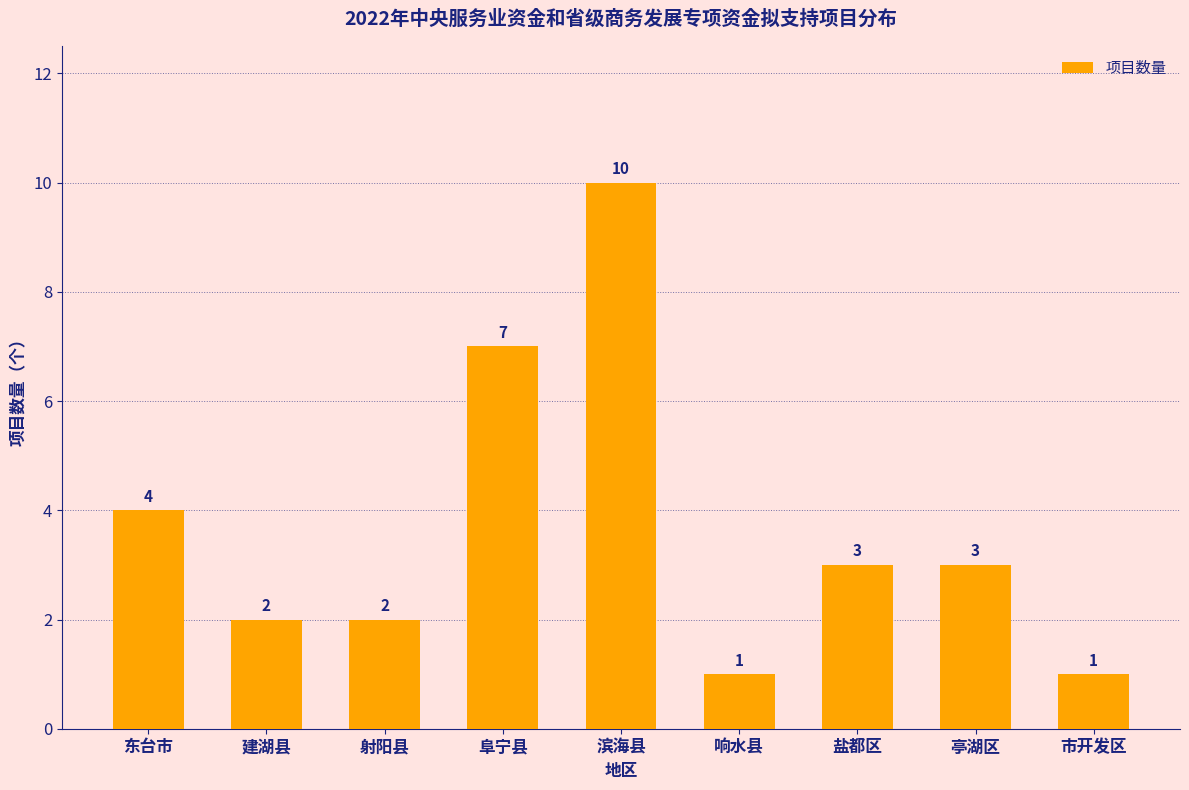

Reading left to right, extract all data points from this chart.

东台市=4	建湖县=2	射阳县=2	阜宁县=7	滨海县=10	响水县=1	盐都区=3	亭湖区=3	市开发区=1